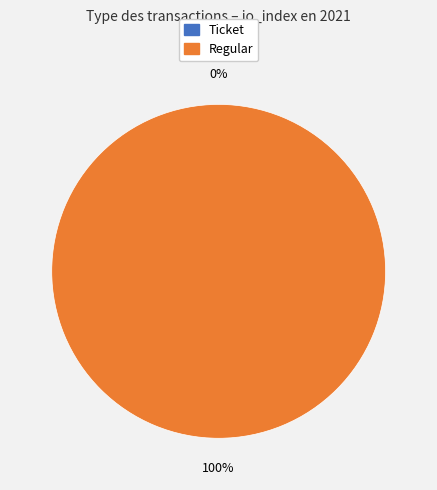

Which slice is the smallest?

Ticket